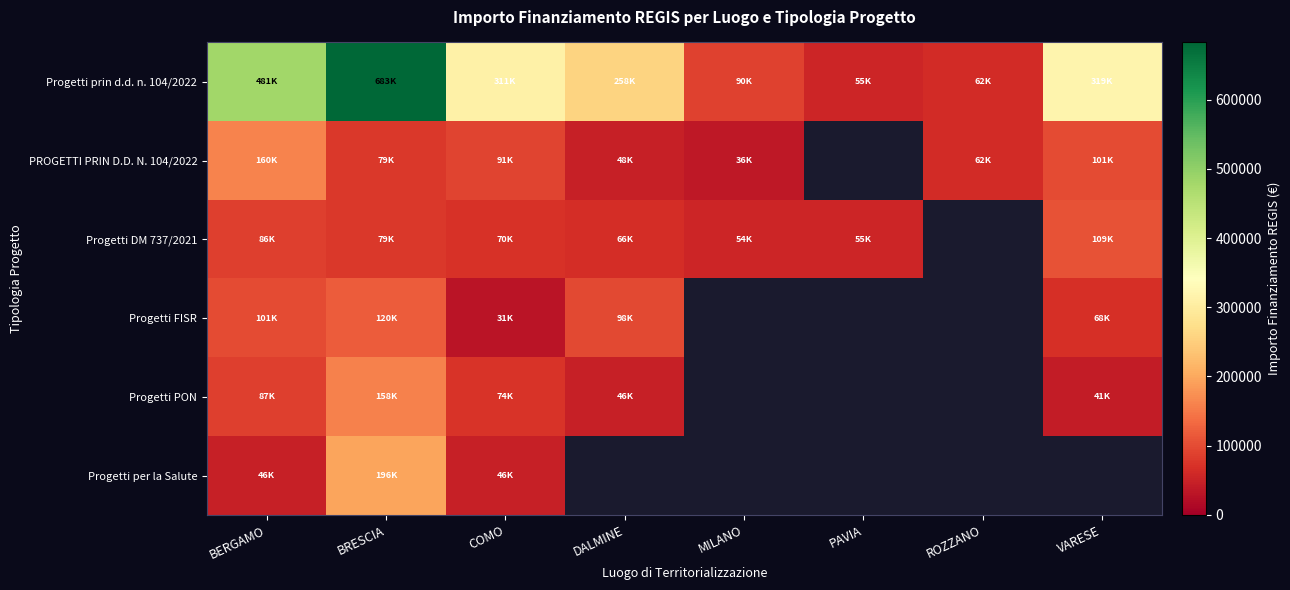

What is the spread (max minus min) of values at BERGAMO?

434476.4